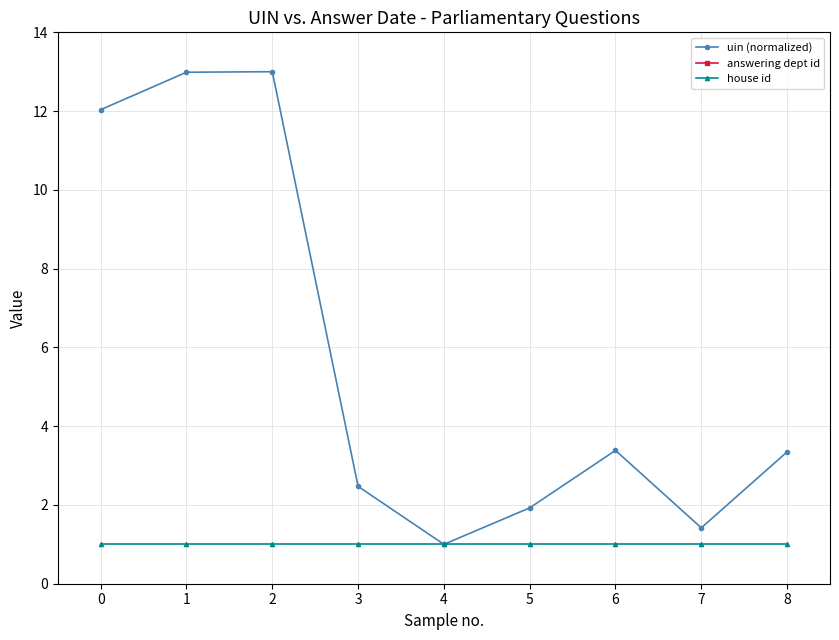

True or false: answering dept id has more than 1 points higher than both neighbors.

False